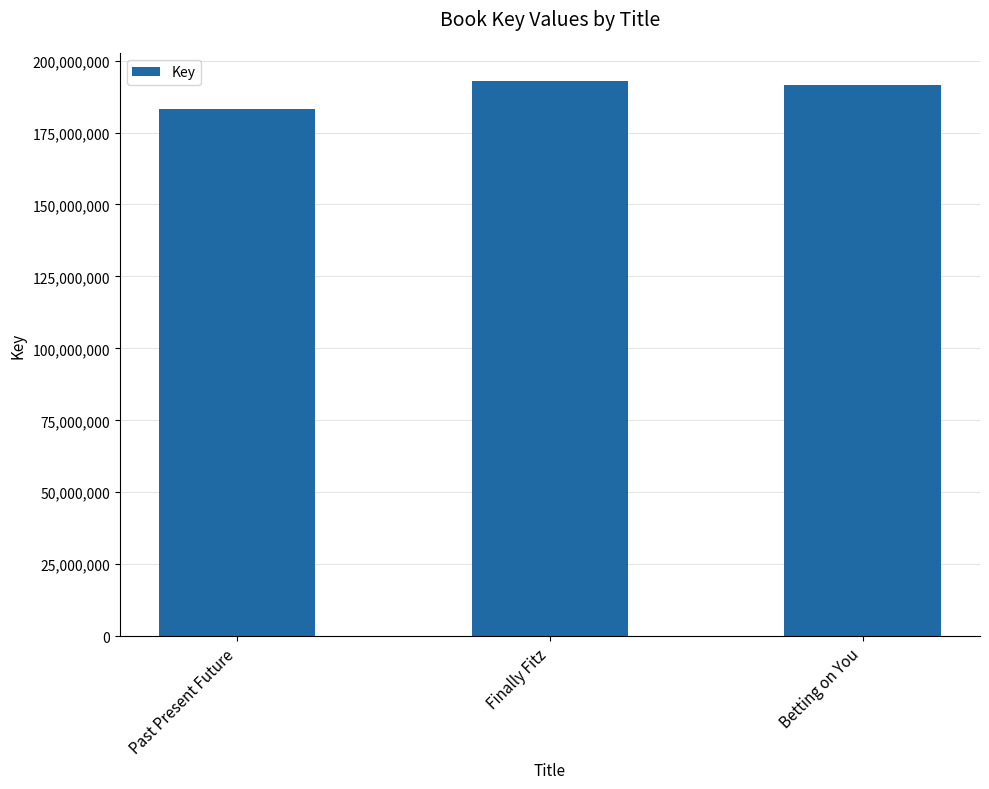

The chart shows a value of 283060598 at Past Present Future. True or false?

False